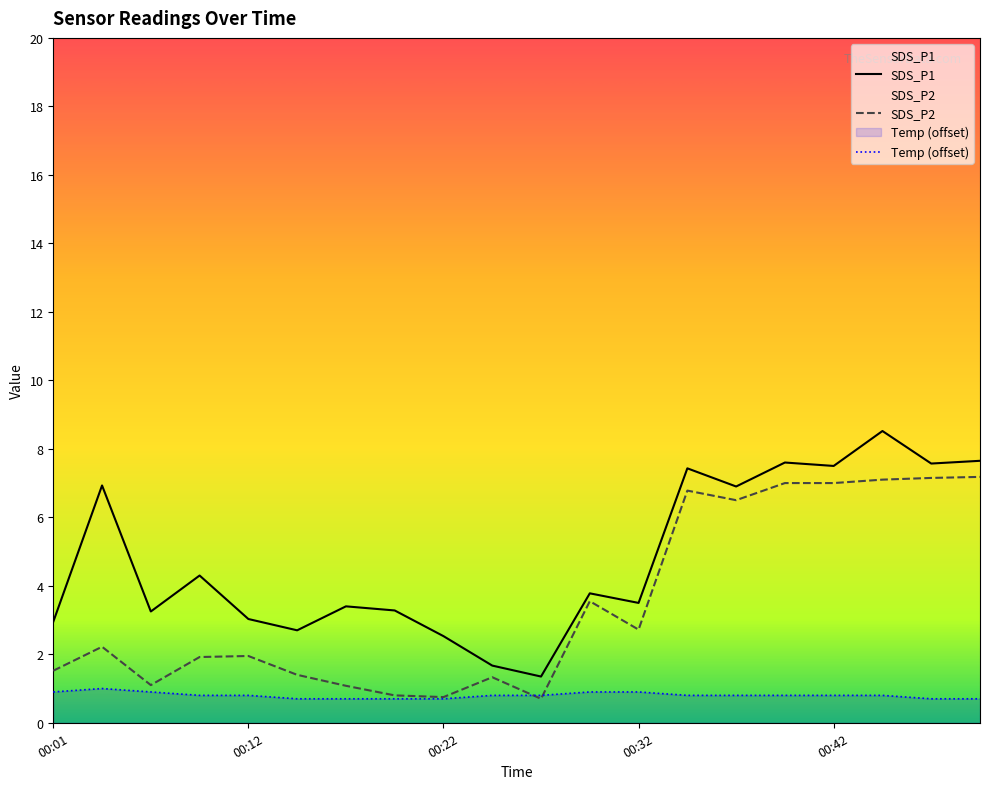

What is the difference between the maximum and minimum values in the SDS_P1 series?

7.2